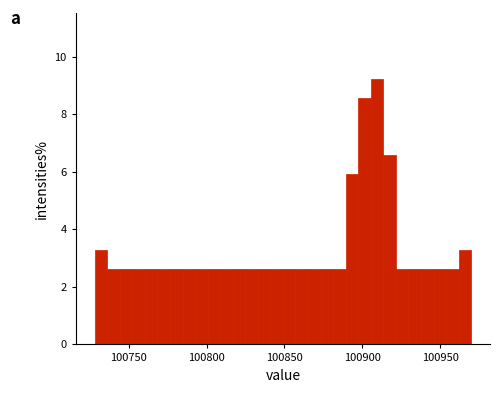

Read against the x-axis, roughly where is the centre of the tallest bar?

100910